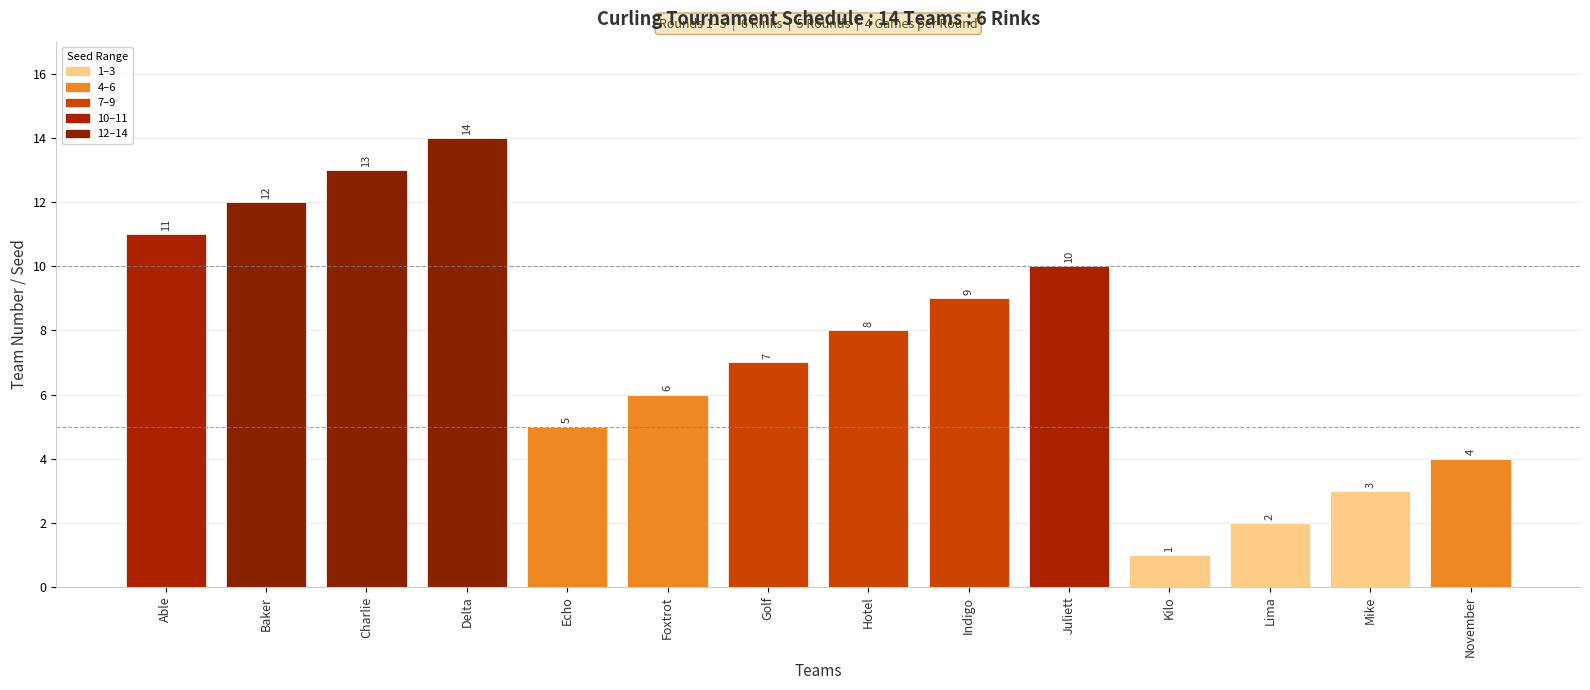

Approximately how many times larger is the value at Delta compared to Indigo?

1.6